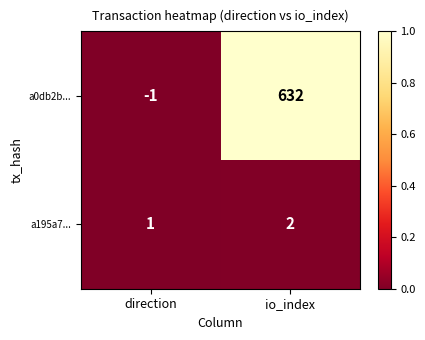

At io_index, list the series in order from smallest to largest.

a195a7..., a0db2b...